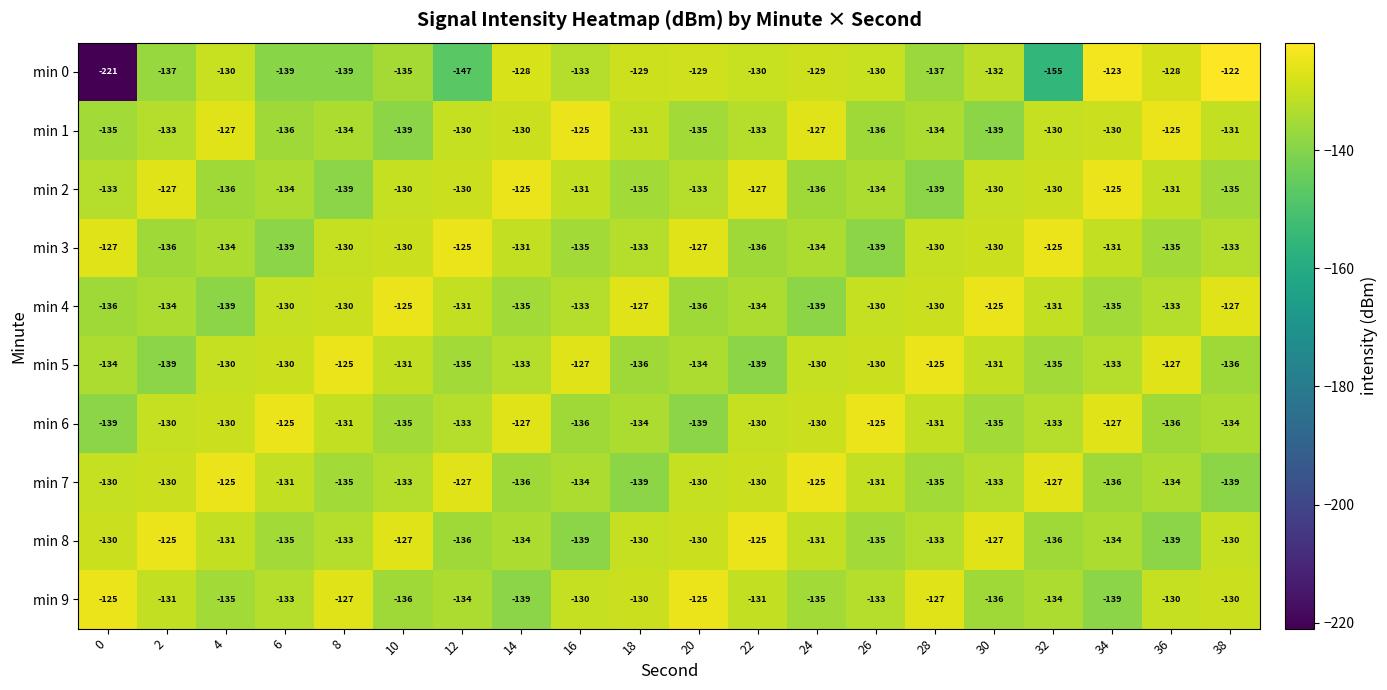

How many values in the min 1 series are below -131?

10